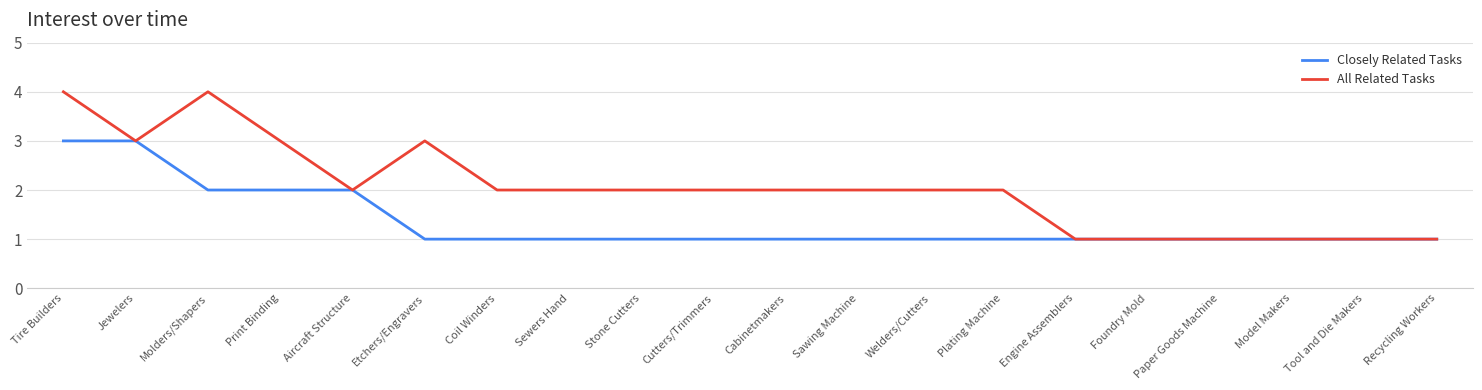

How many lines are shown in the chart?

2